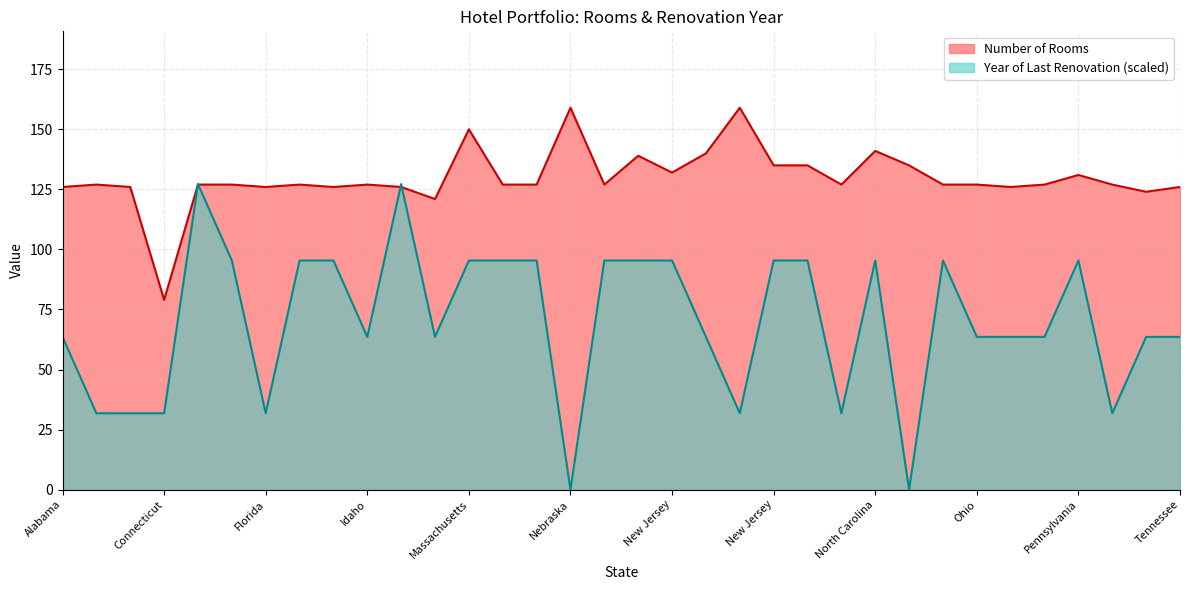

True or false: there are more than 2 points higher than both neighbors.

True